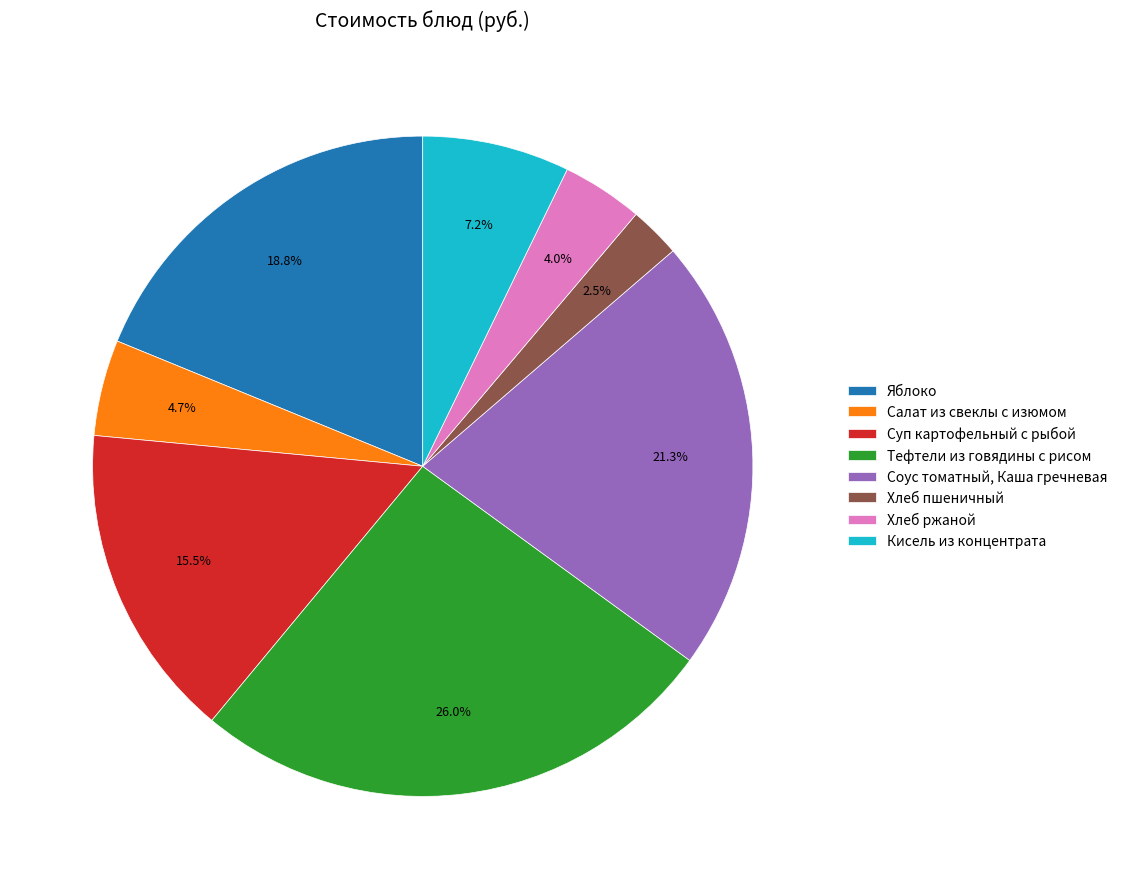

What percentage do Соус томатный, Каша гречневая and Хлеб ржаной together represent?

25.3%